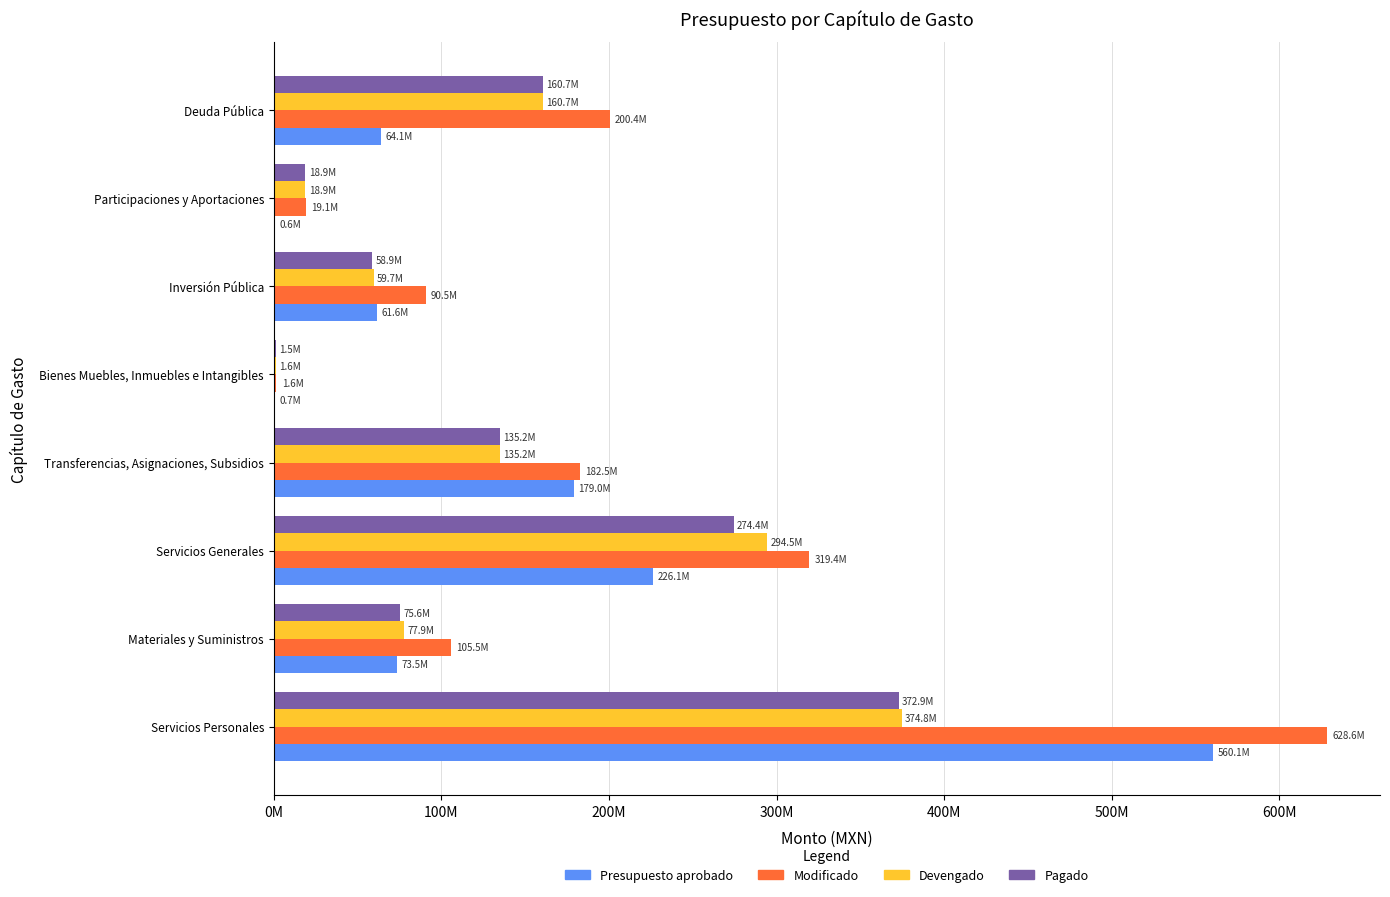

What are all the series names shown in the legend?

Presupuesto aprobado, Modificado, Devengado, Pagado